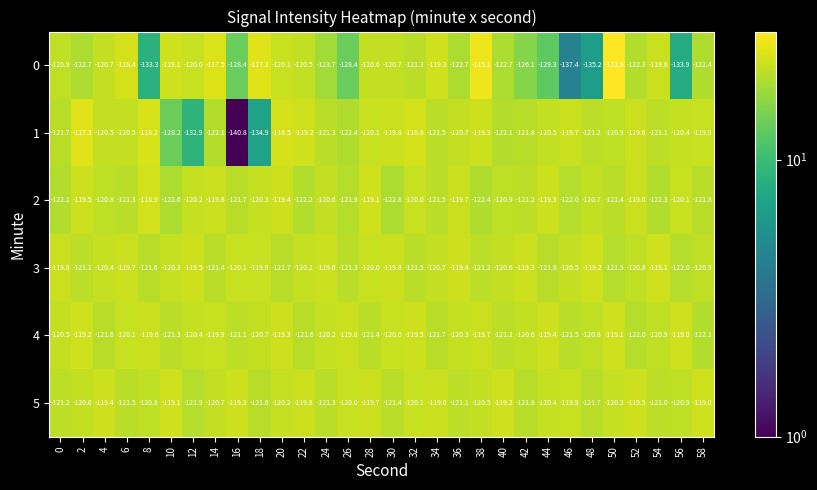

At which category is the sum across all series the highest?

50